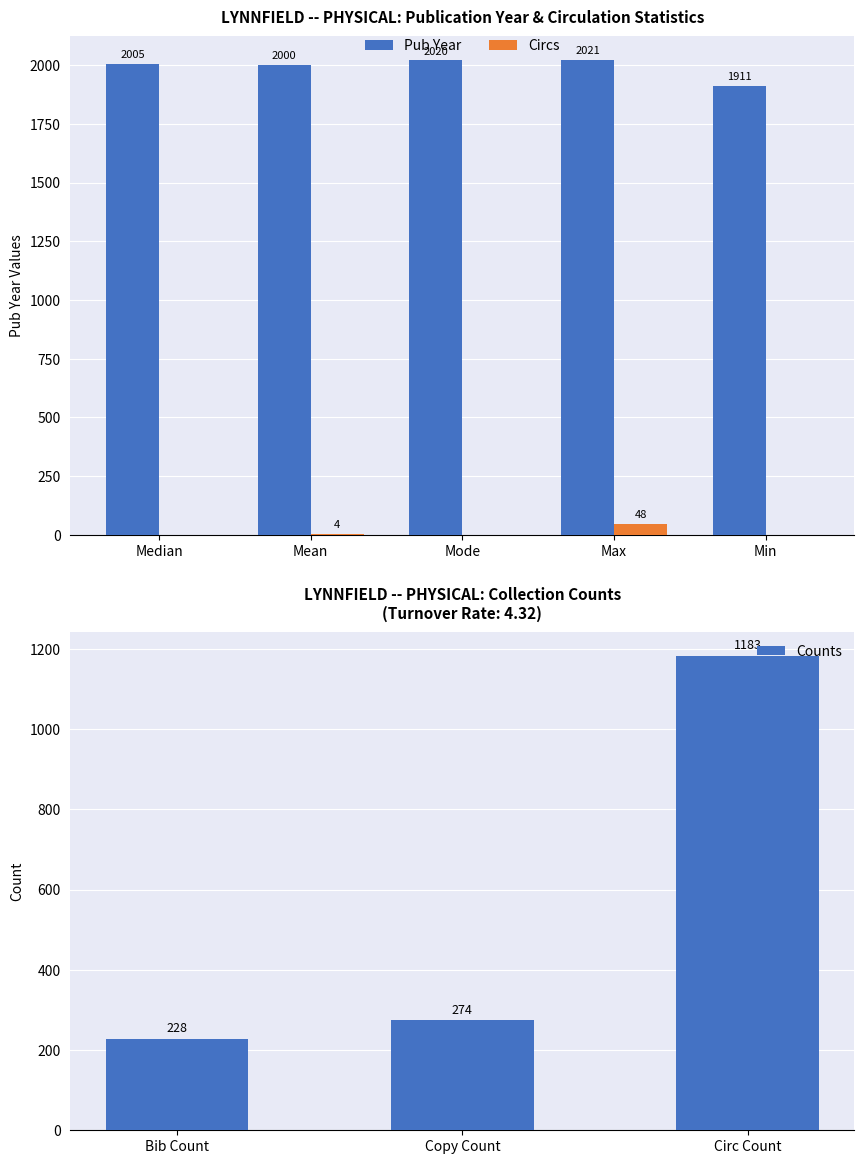

Which has a higher value, Circs or Pub Year?

Pub Year